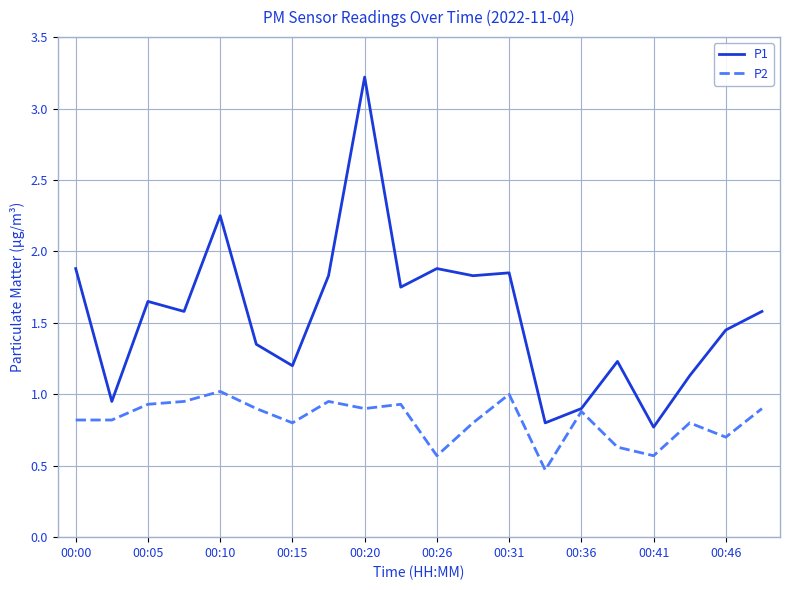

Which series has the largest total across all categories?

P1